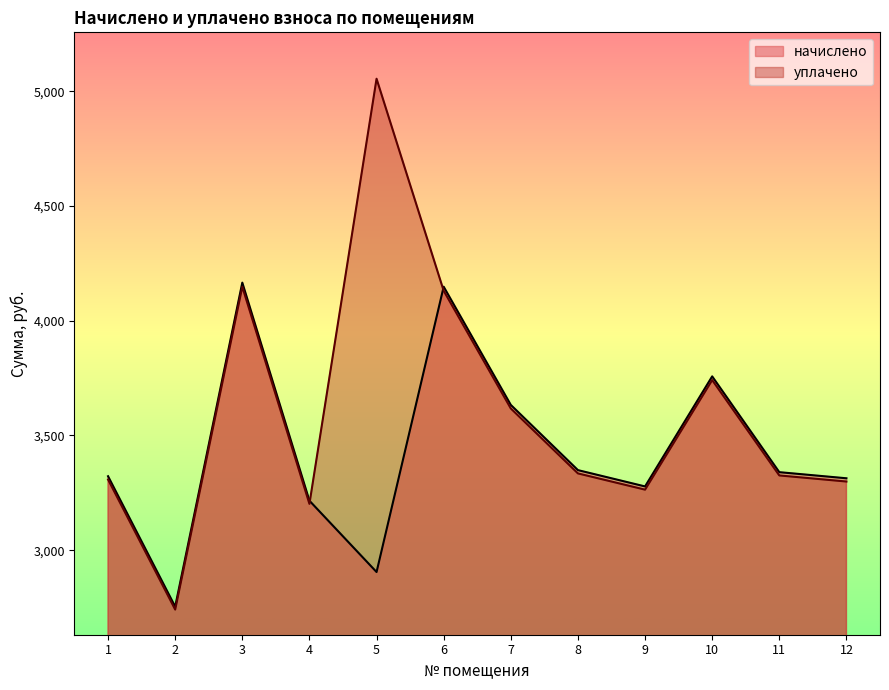

How many times do начислено and уплачено cross each other?

2